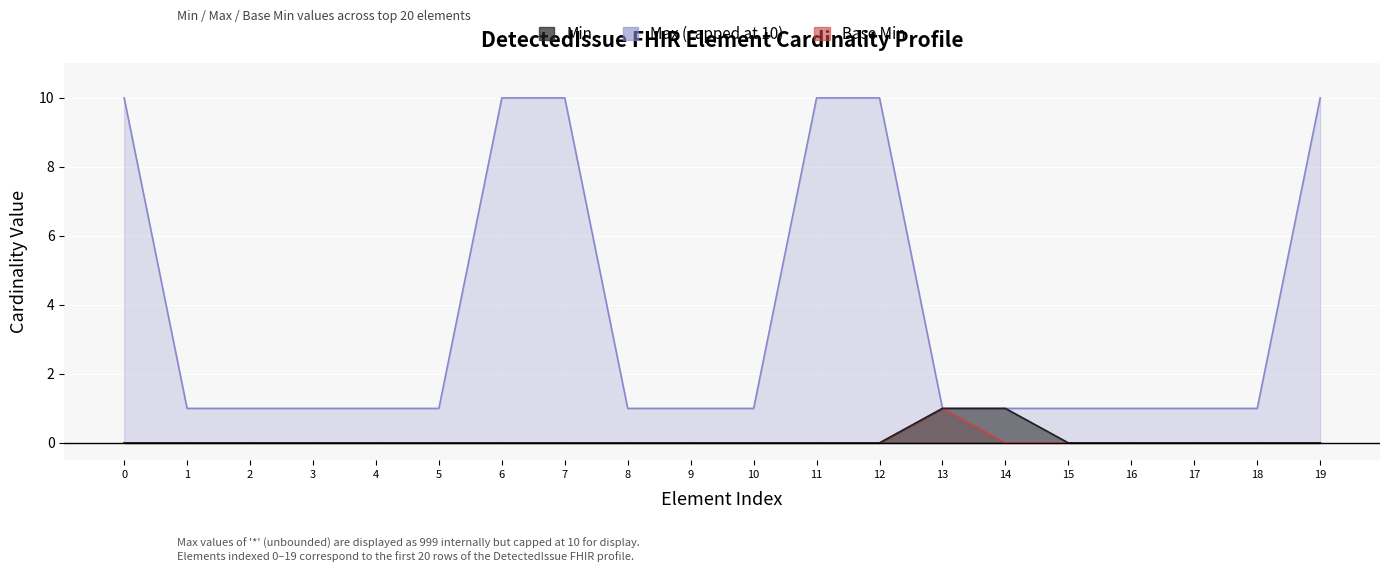

How many values in the Base_Min series exceed 0?

1